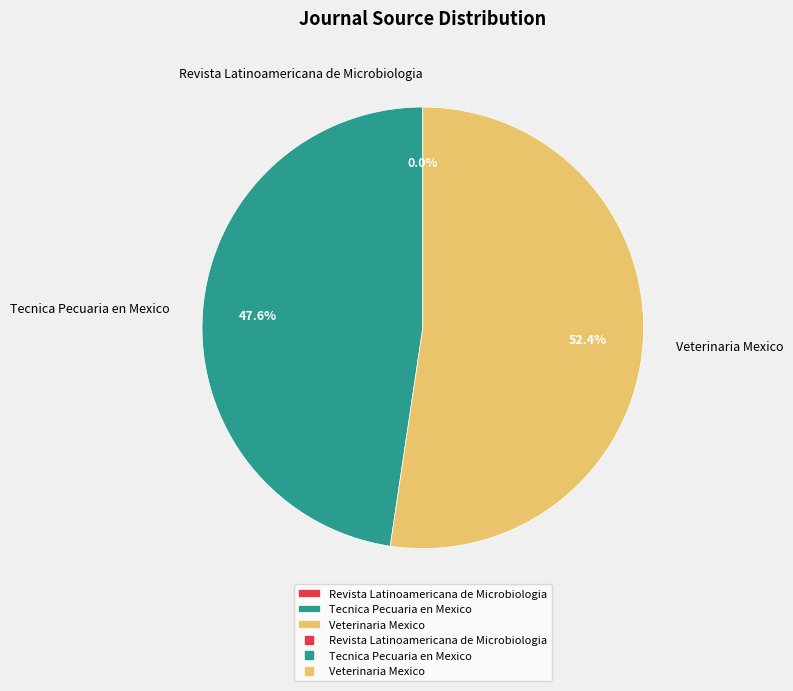

What percentage is NOT represented by Tecnica Pecuaria en Mexico?

52.4%